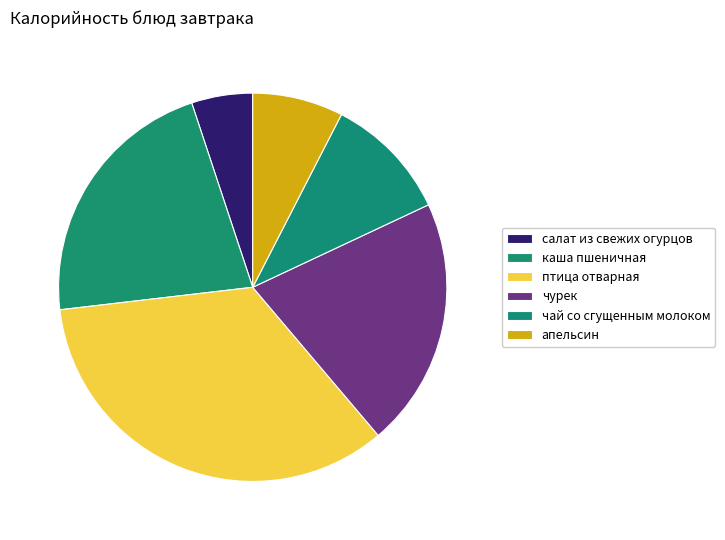

To the nearest percent, what is the difference between the largest and smallest slice percentages?

29%